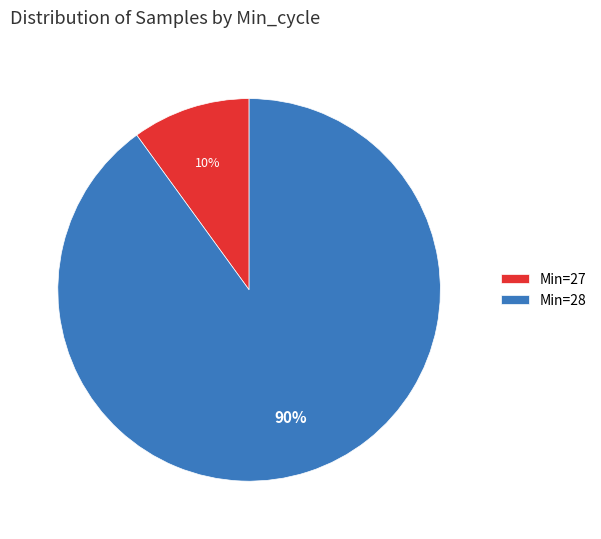

How many slices are in this pie chart?

2